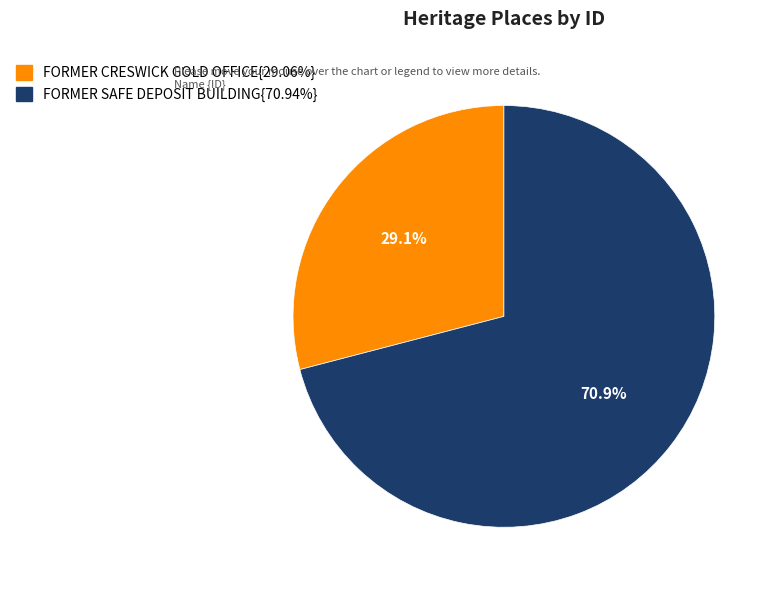

Is there a majority slice in this chart?

Yes